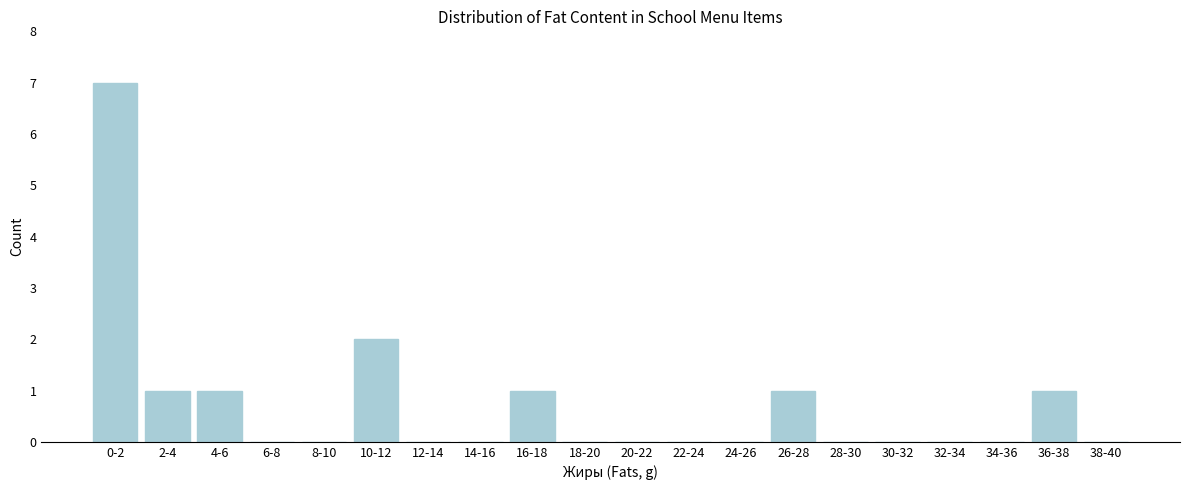

Reading left to right, what are all the values shown in this chart?

0-2=7	2-4=1	4-6=1	6-8=0	8-10=0	10-12=2	12-14=0	14-16=0	16-18=1	18-20=0	20-22=0	22-24=0	24-26=0	26-28=1	28-30=0	30-32=0	32-34=0	34-36=0	36-38=1	38-40=0